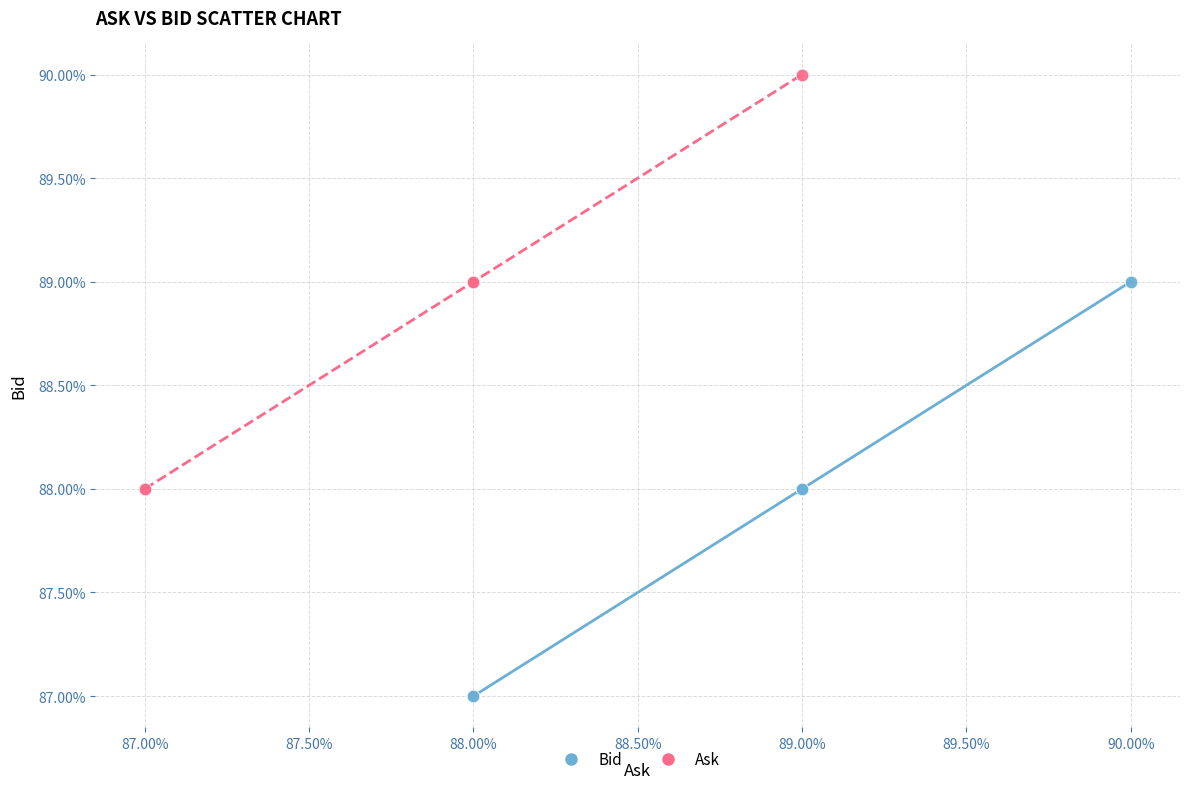

Which series reaches the maximum Y coordinate?

Ask